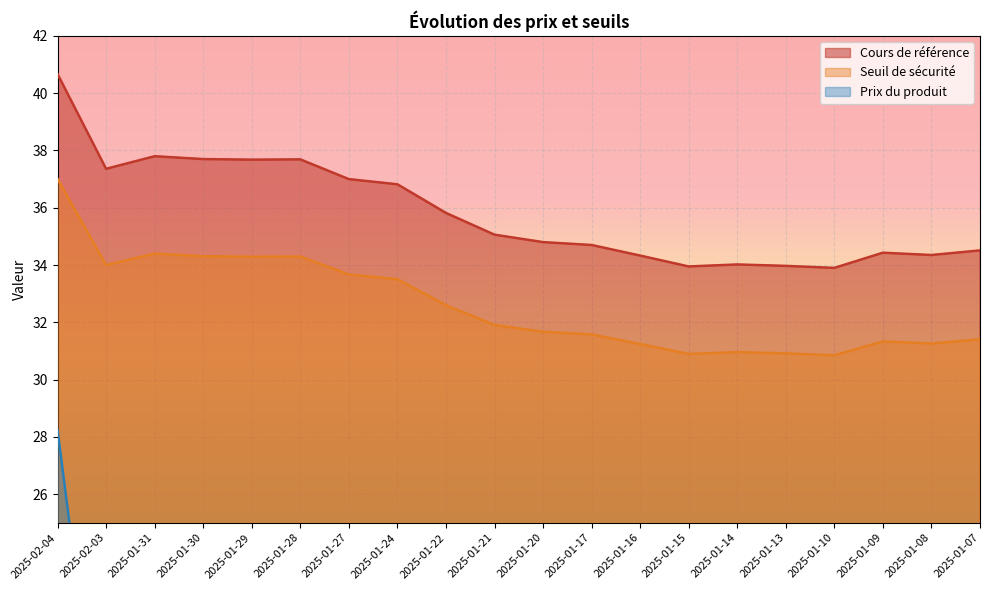

What is the highest value of the Seuil de sécurité series?

37.0